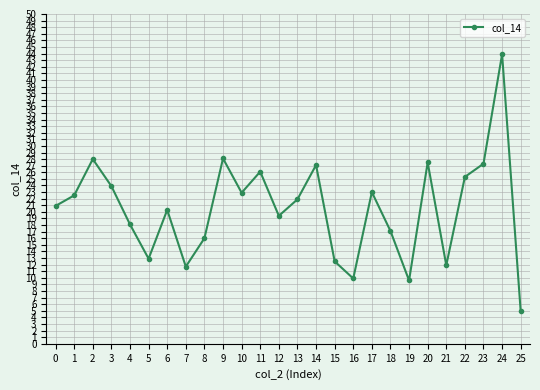

How many lines are shown in the chart?

1